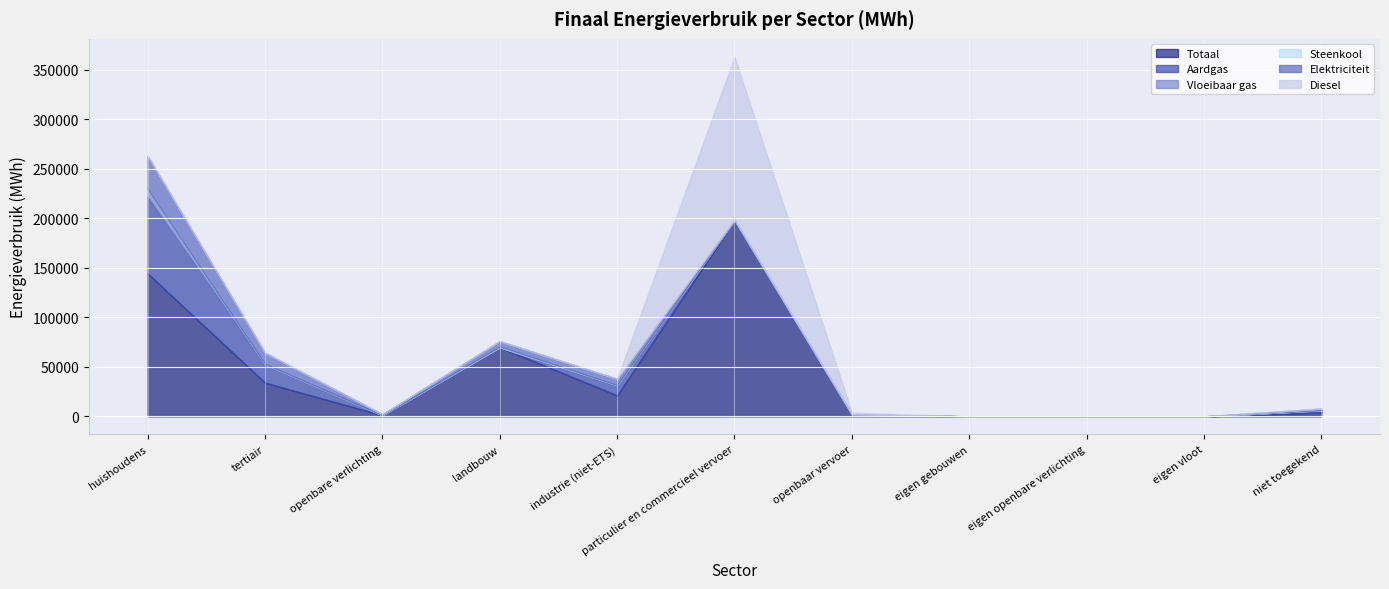

Which has a higher value, huishoudens or openbare verlichting?

huishoudens